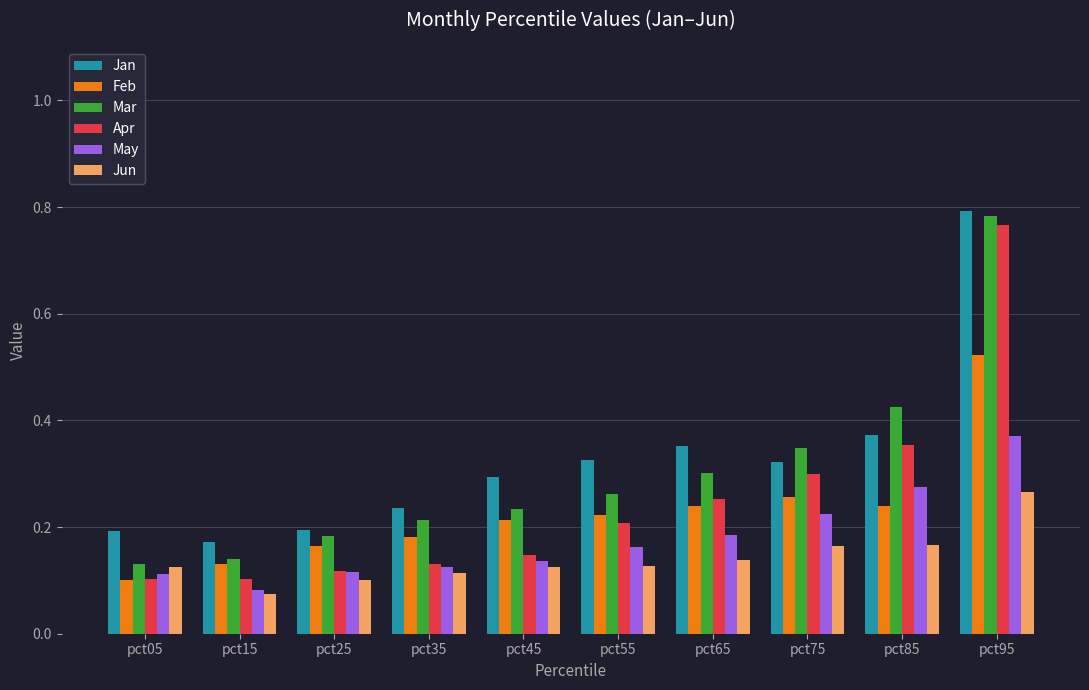

What is the difference between the maximum and minimum values in the Mar series?

0.7